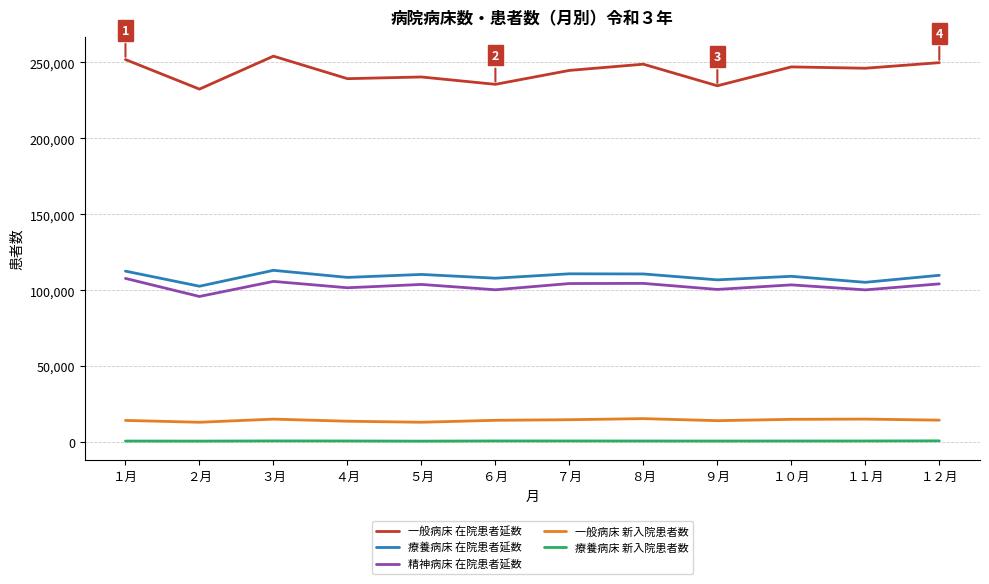

Which series has the largest total across all categories?

一般病床 在院患者延数